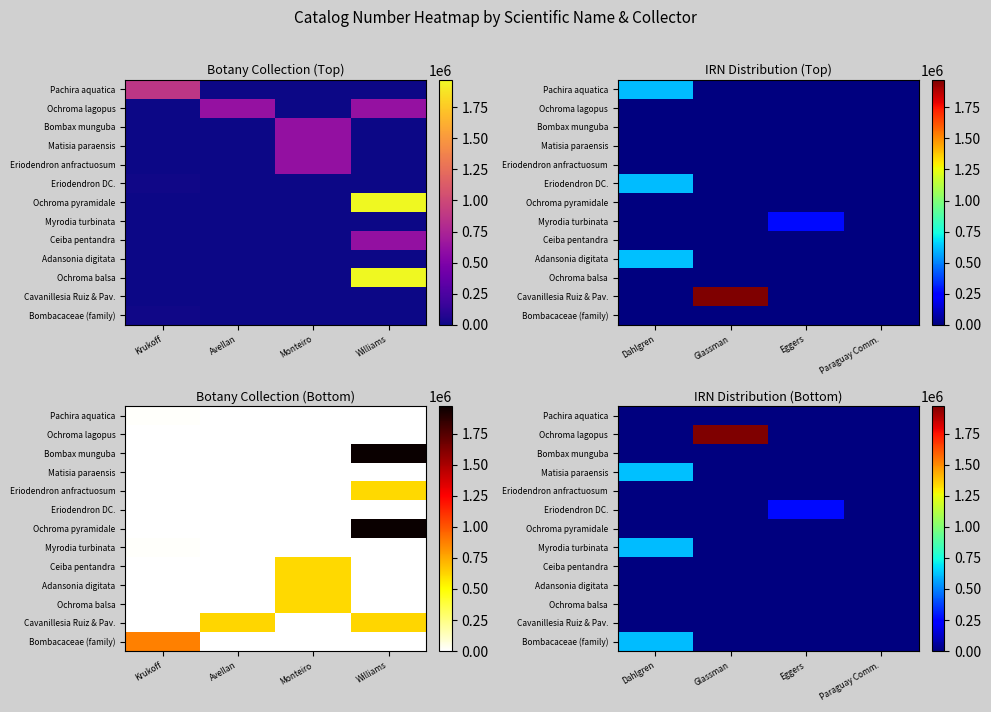

At how many categories does at least one series exceed 715570?

1